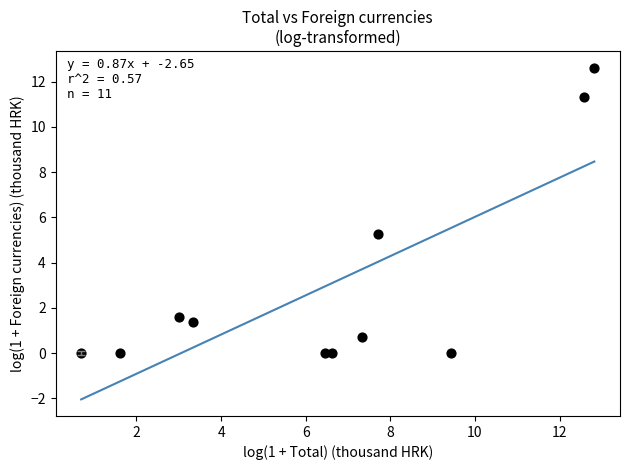

What Y value in the scatter plot is closest to 6?

5.3